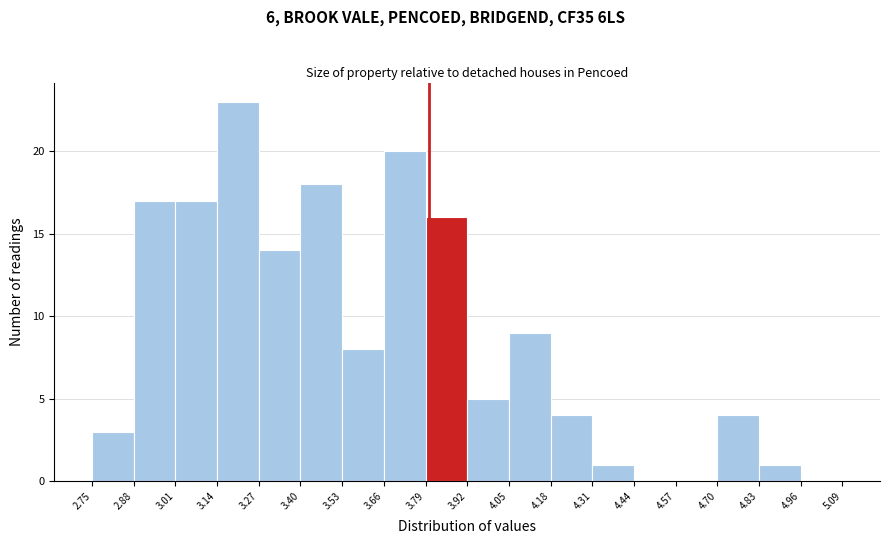

What is the height of the bar covering 3.14 to 3.27 on the x-axis? The values are not printed on the chart, so give them approximately, as read against the axis.

23